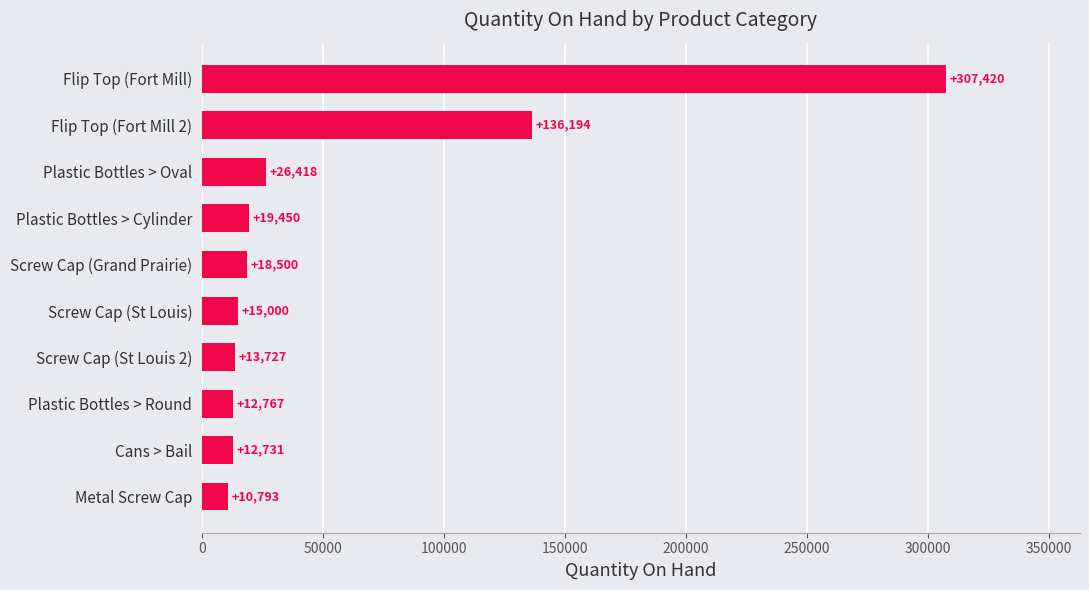

Approximately how many times larger is the value at Plastic Bottles > Round compared to Plastic Bottles > Cylinder?

0.7